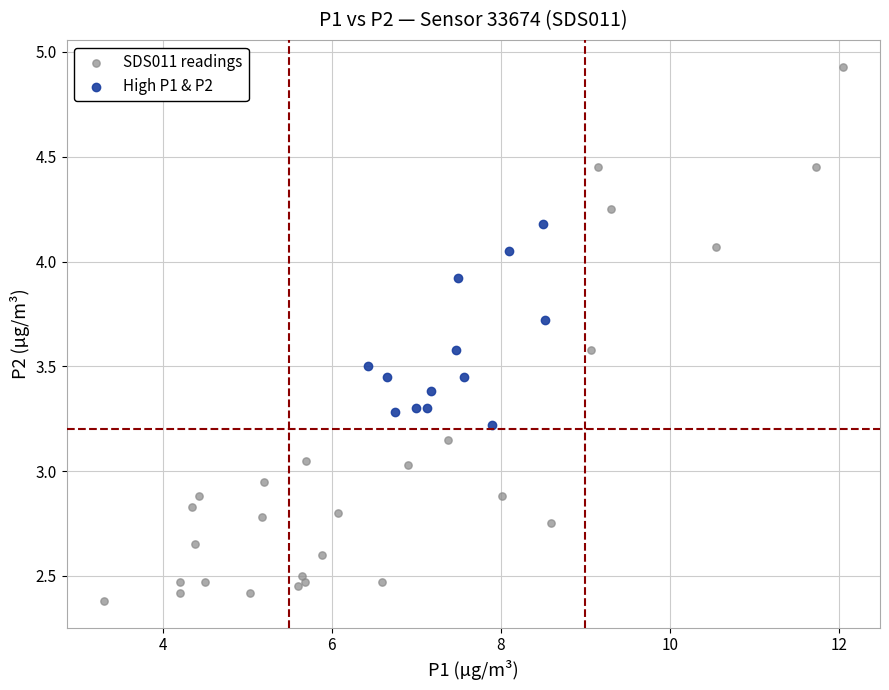

Which series has the widest spread of Y values?

SDS011 readings